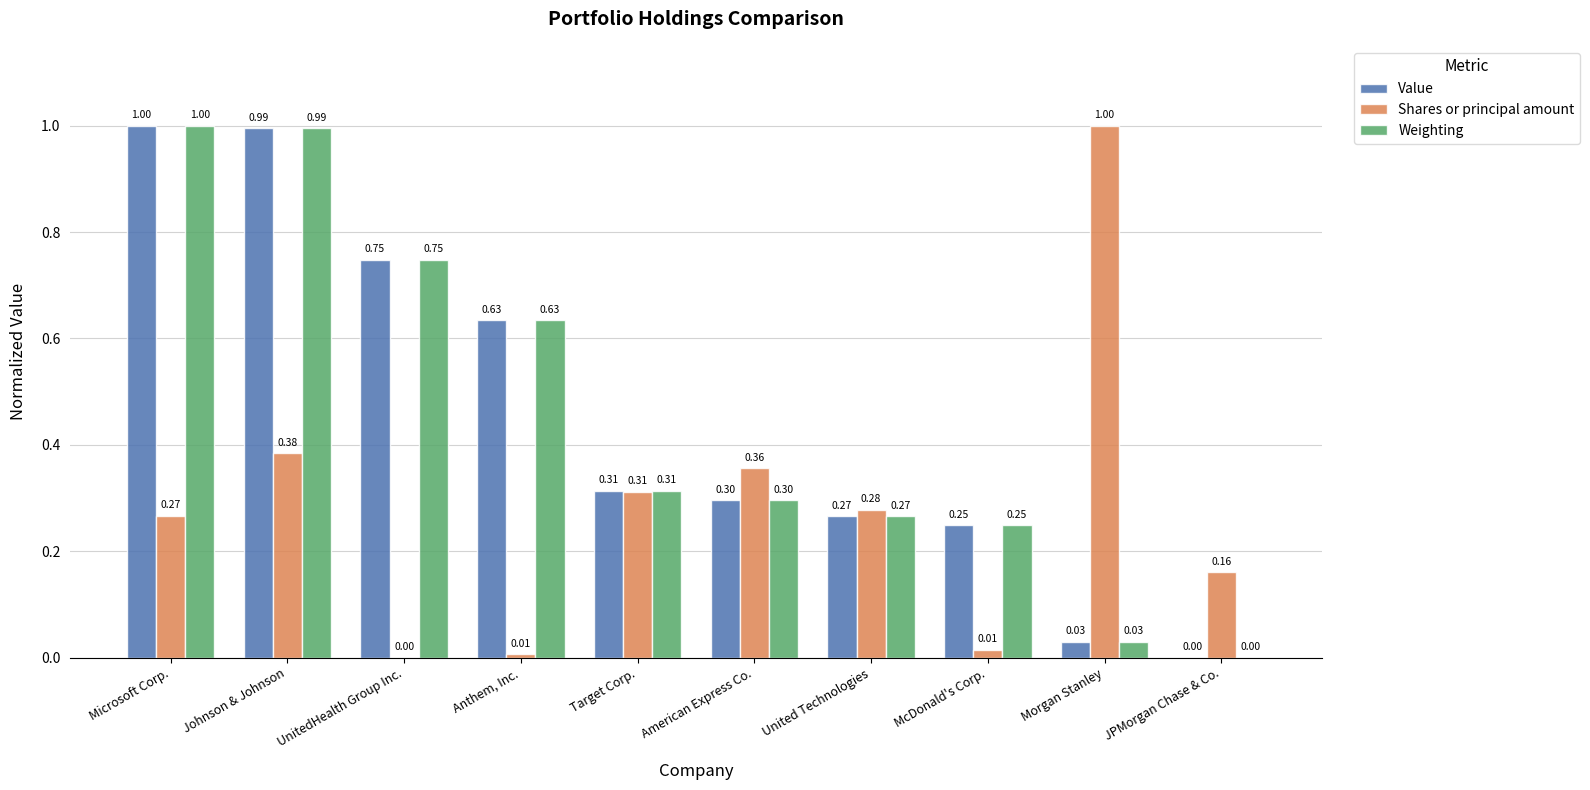

Between Johnson & Johnson and UnitedHealth Group Inc., which series saw the biggest shift?

Shares or principal amount